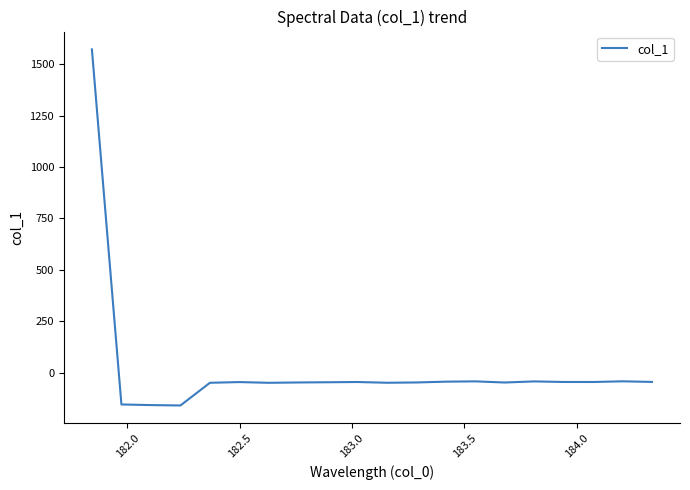

What is the maximum value shown in the chart?

1572.2